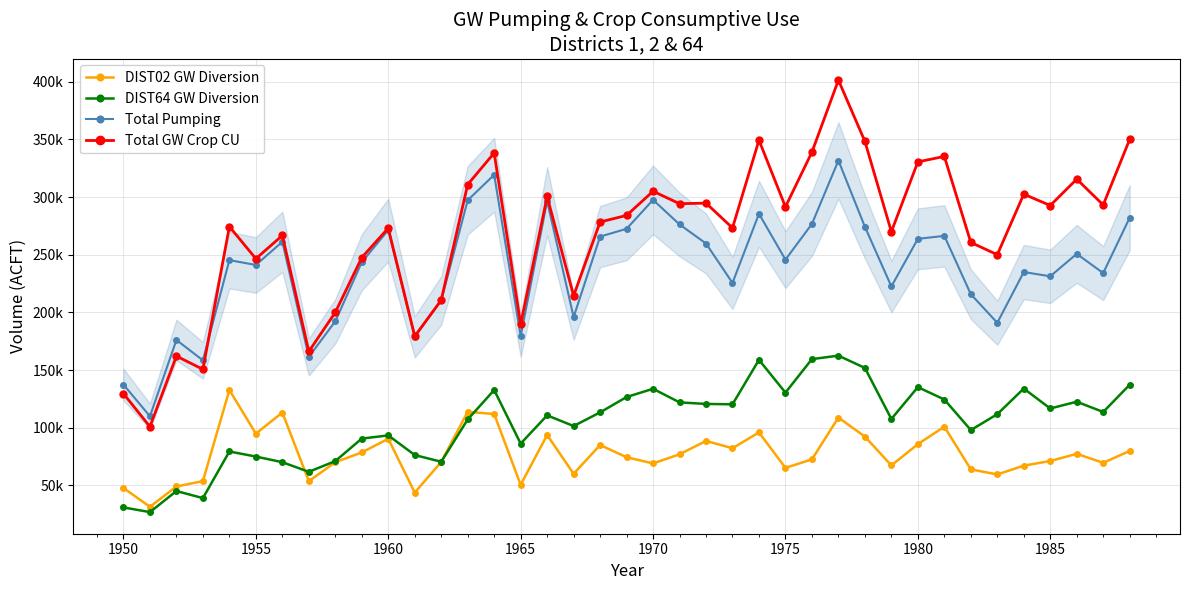

Which series has the widest spread of values?

Total GW Crop CU